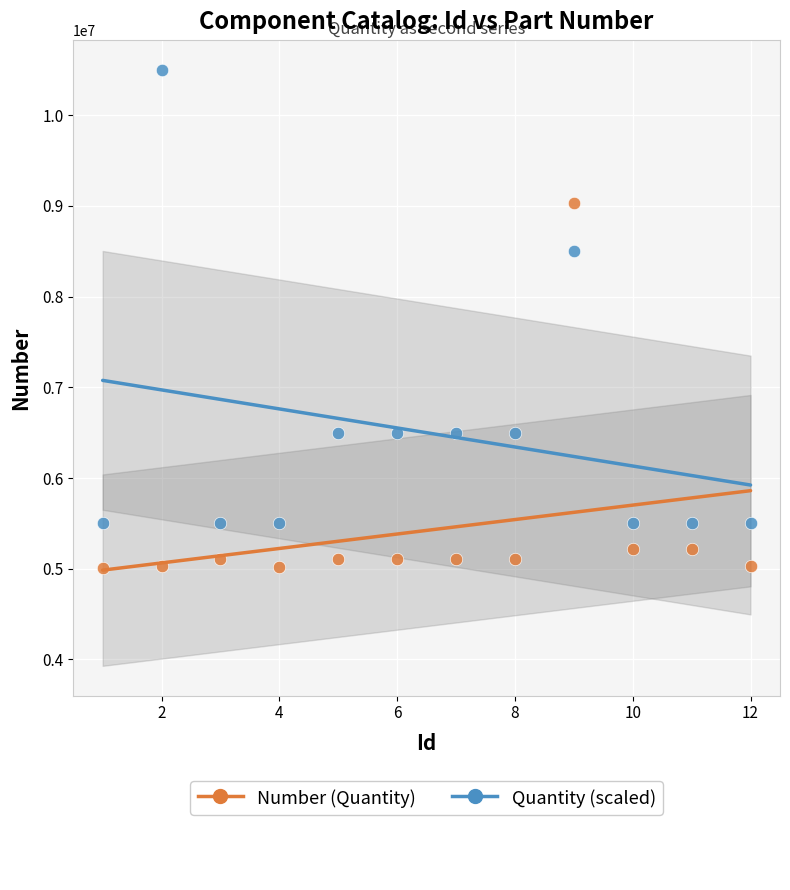

Across all series, what Y value is closest to 7752459?

8500000